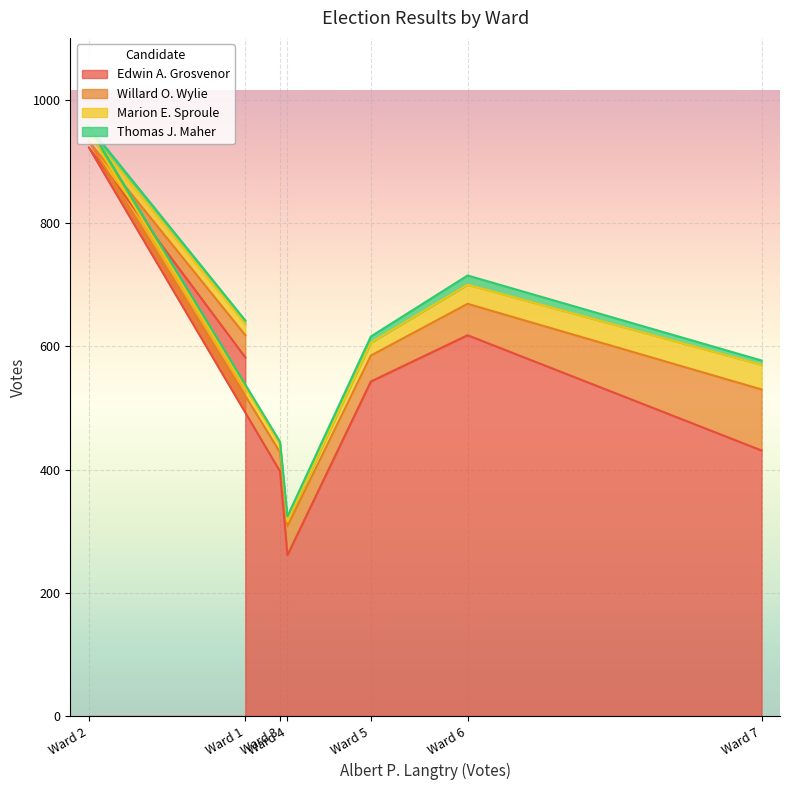

The Edwin A. Grosvenor series shows 618 at Ward 6. True or false?

True